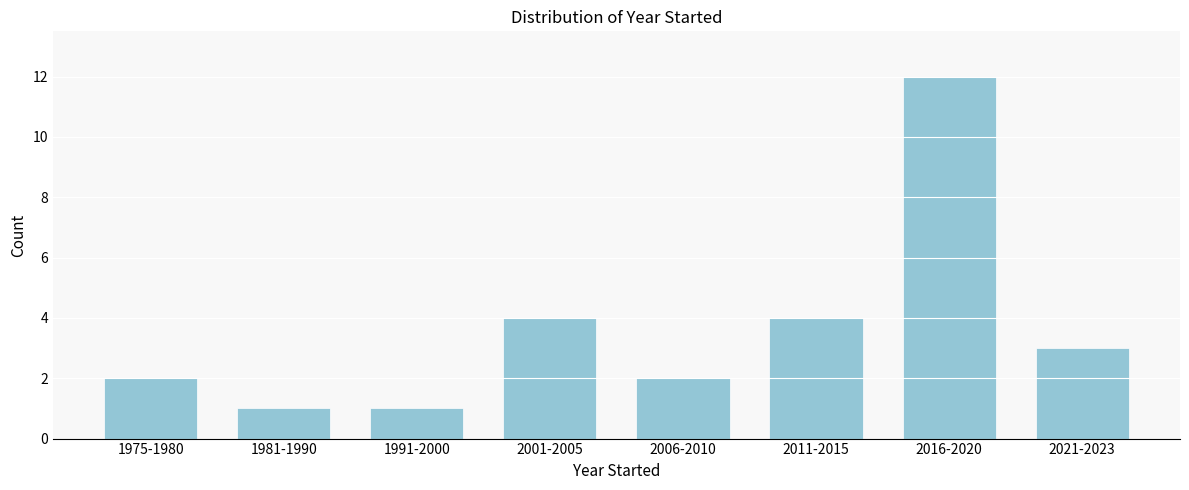

Reading left to right, what are all the values shown in this chart?

2	1	1	4	2	4	12	3